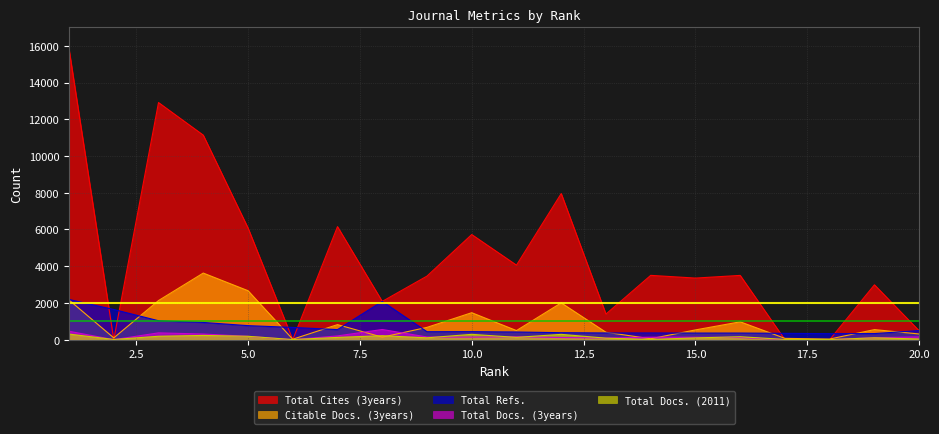

Which category has the highest value in the Citable Docs. (3years) series?

4